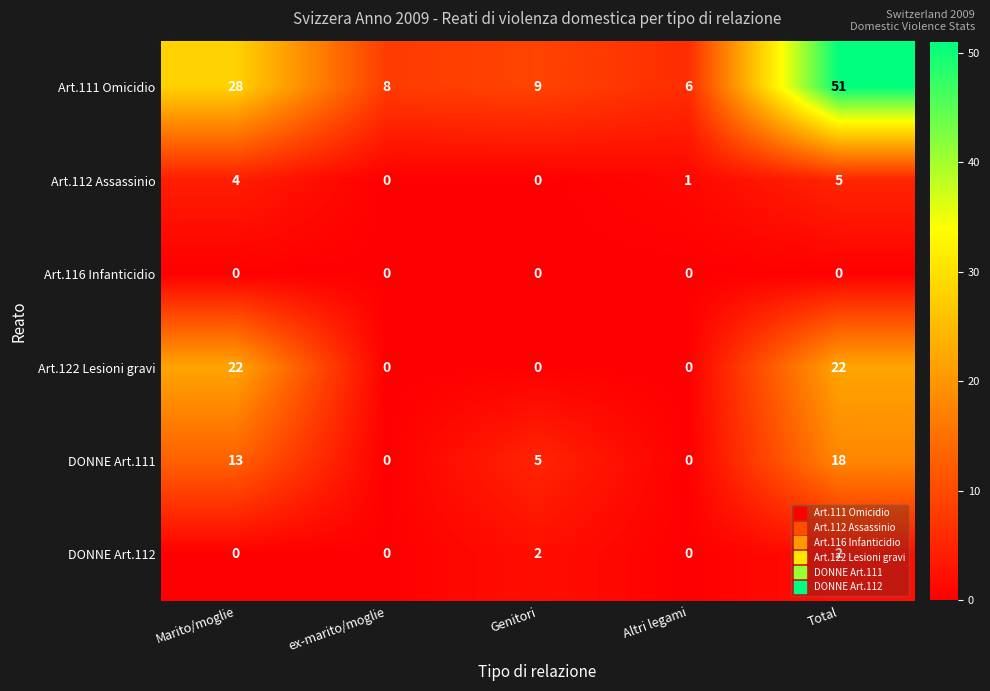

At which category is the sum across all series the highest?

Total